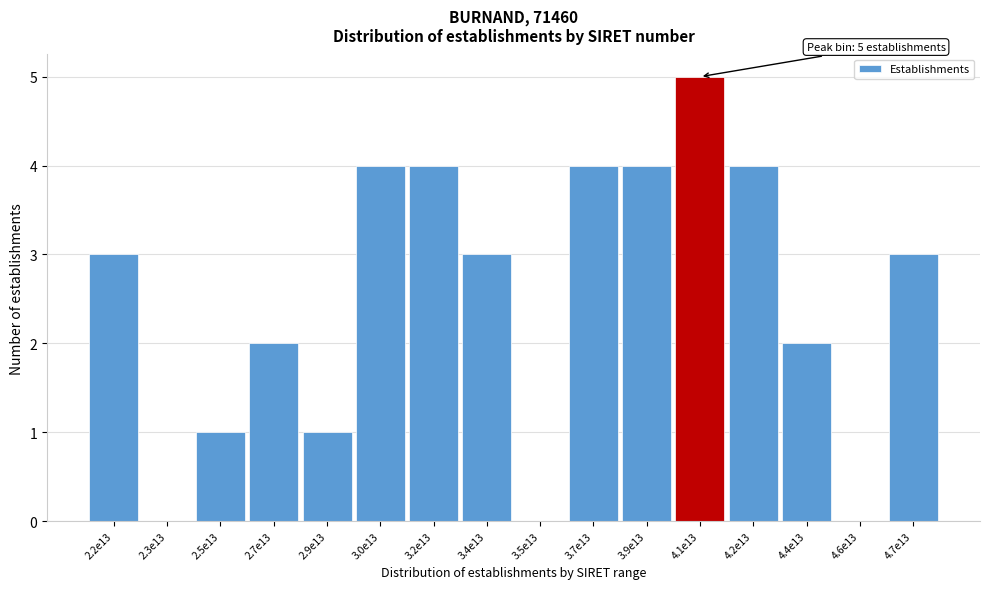

Reading left to right, transcribe all the data shown in this chart.

2.2e13=3	2.3e13=0	2.5e13=1	2.7e13=2	2.9e13=1	3.0e13=4	3.2e13=4	3.4e13=3	3.5e13=0	3.7e13=4	3.9e13=4	4.1e13=5	4.2e13=4	4.4e13=2	4.6e13=0	4.7e13=3